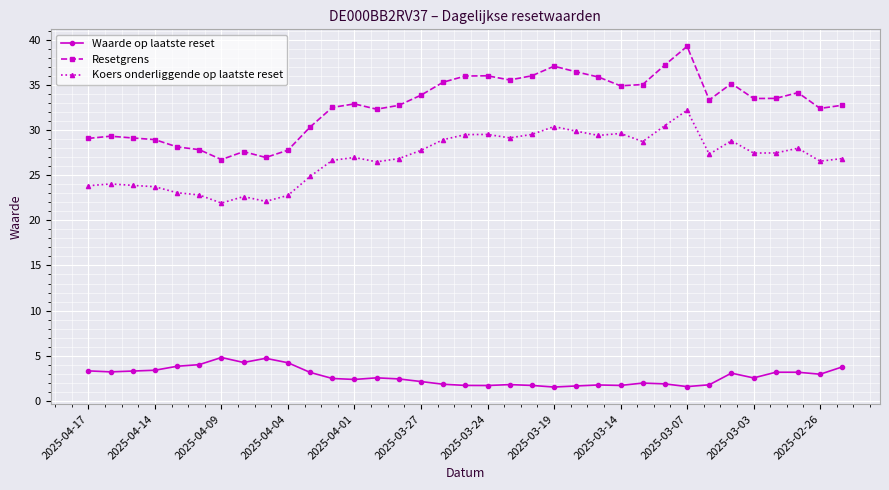

What is the greatest value displayed?

39.2